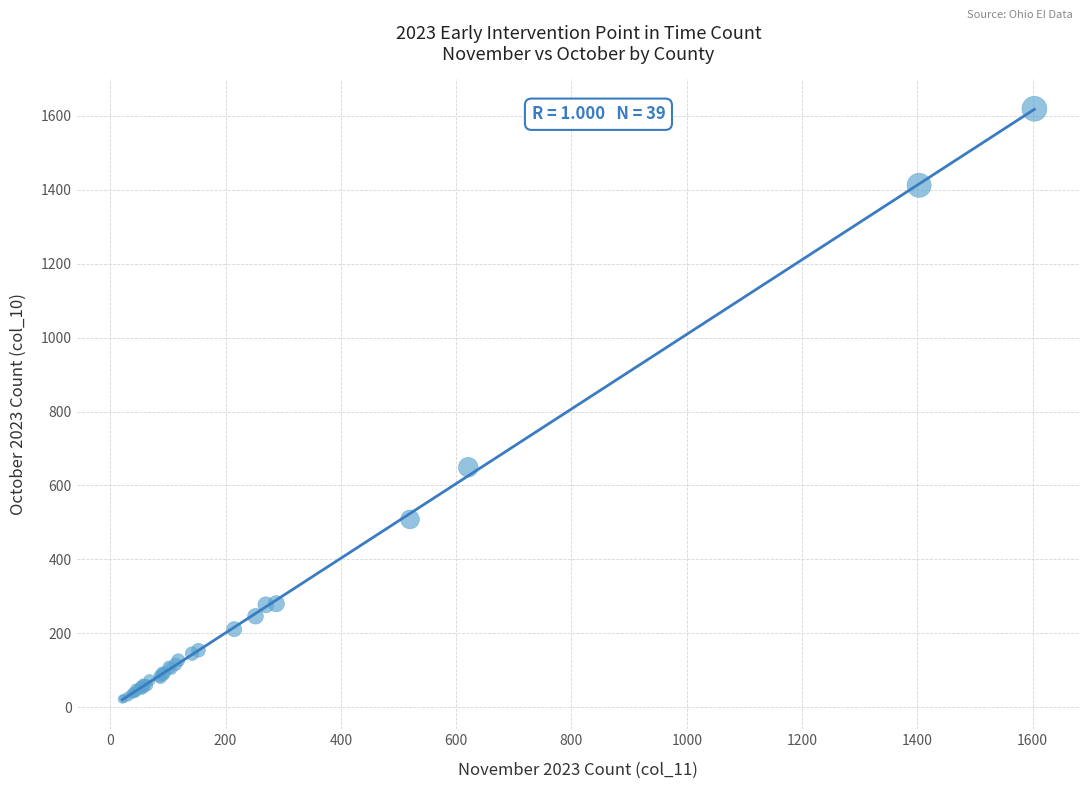

What Y value in the scatter plot is closest to 820?

649